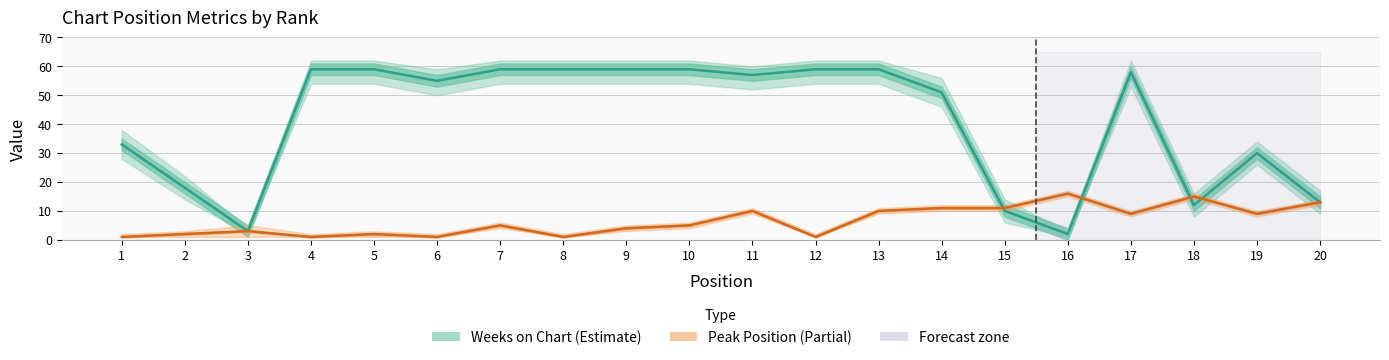

The Weeks on Chart series shows 12 at 18. True or false?

True